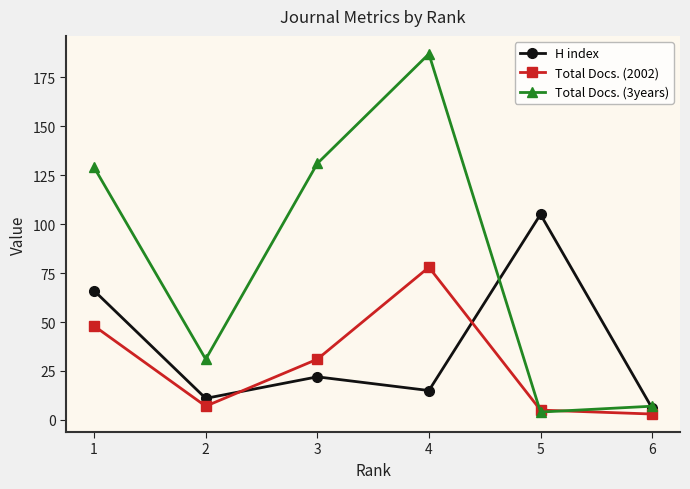

Which series has the largest range (max minus min)?

Total Docs. (3years)